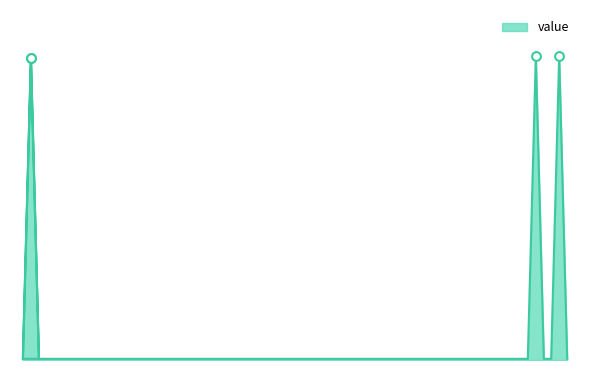

What is the ratio of the value at Ticket(-1) to the value at Regular(+1)?

1.0